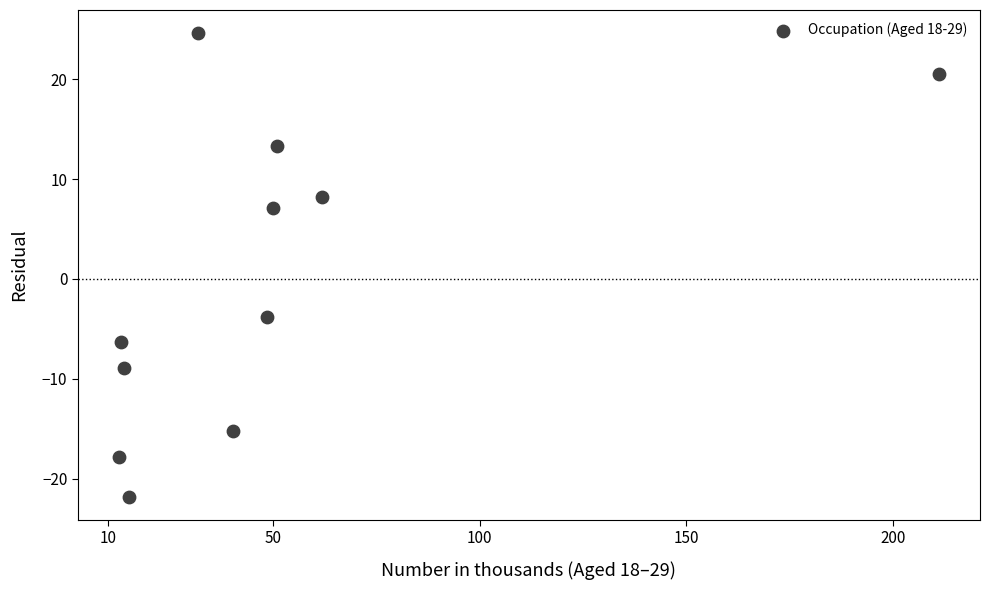

What is the range of Y values (max minus min)?

46.4